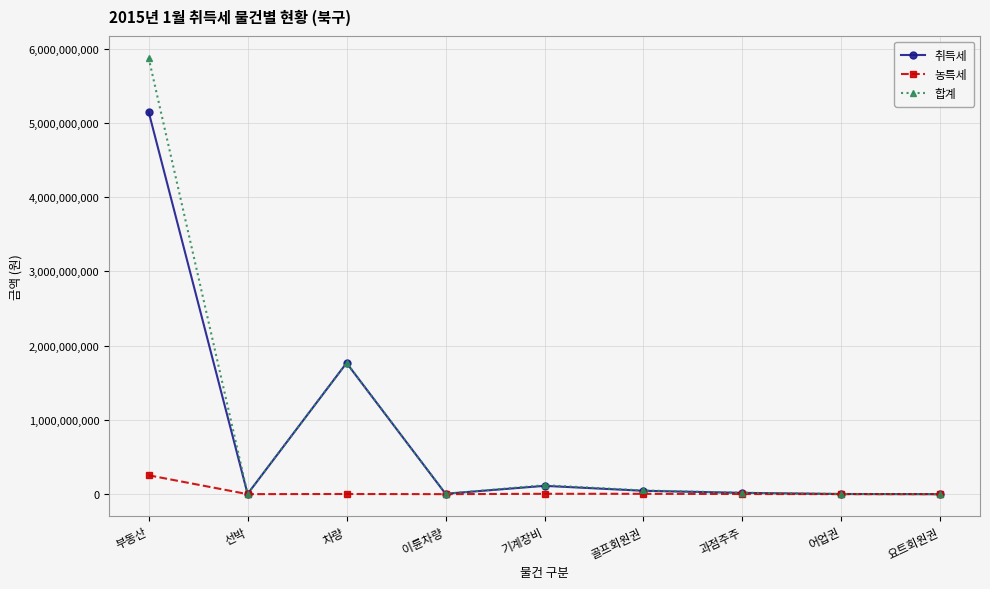

Which series has the largest total across all categories?

합계